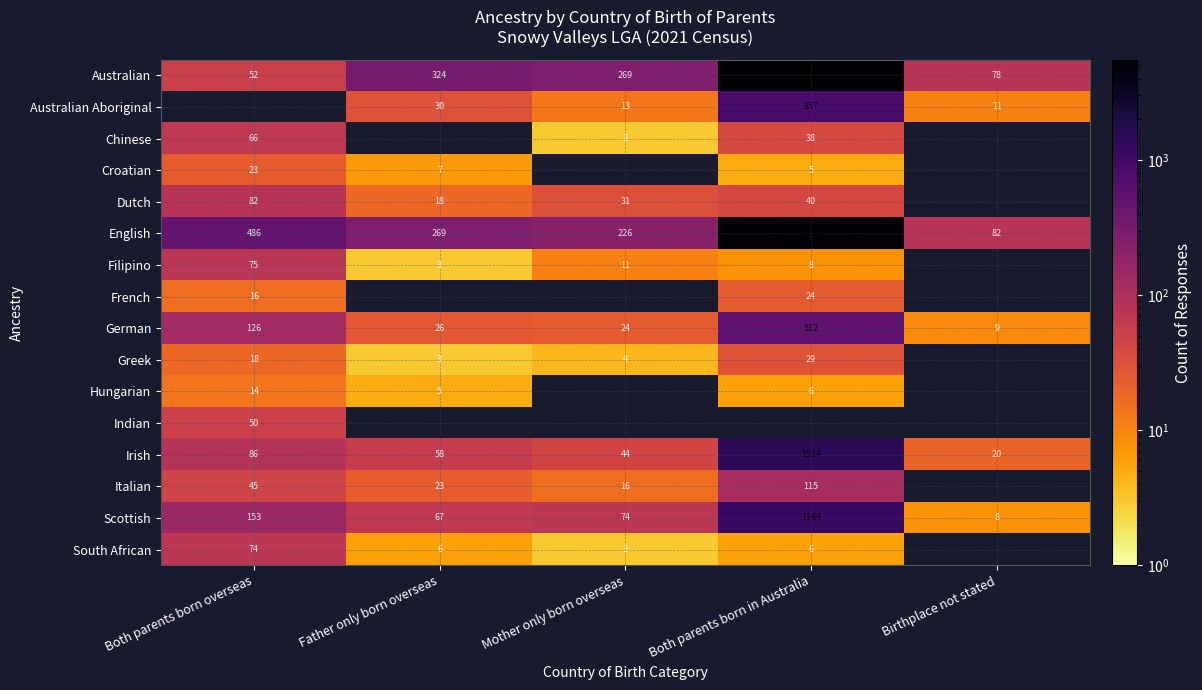

How many data points in Australian are less than 269?

2